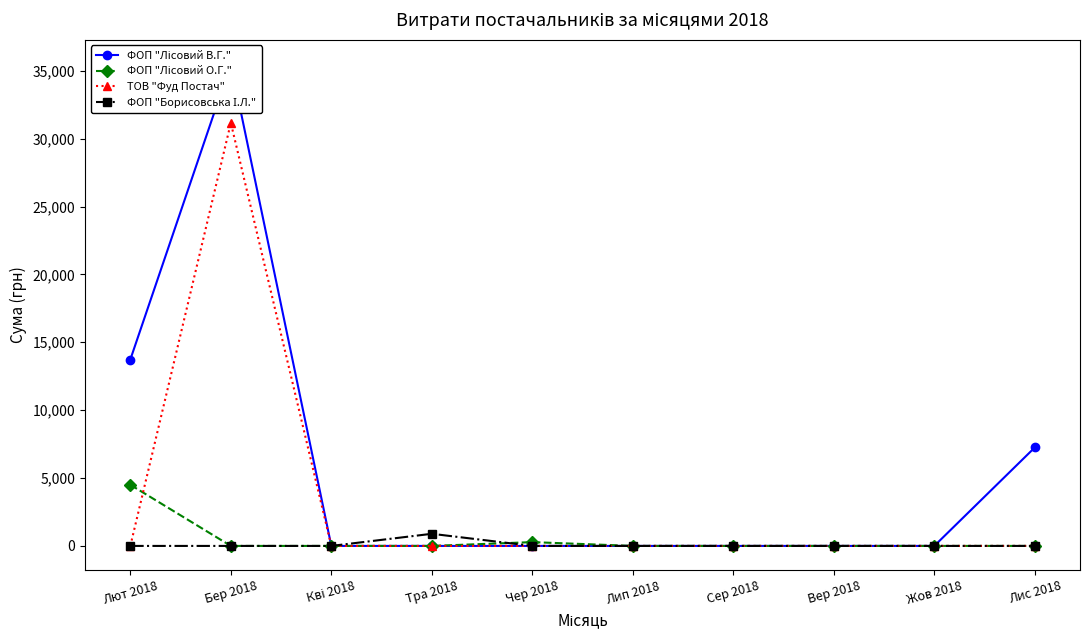

Which series has the widest spread of values?

ФОП "Лісовий В.Г."